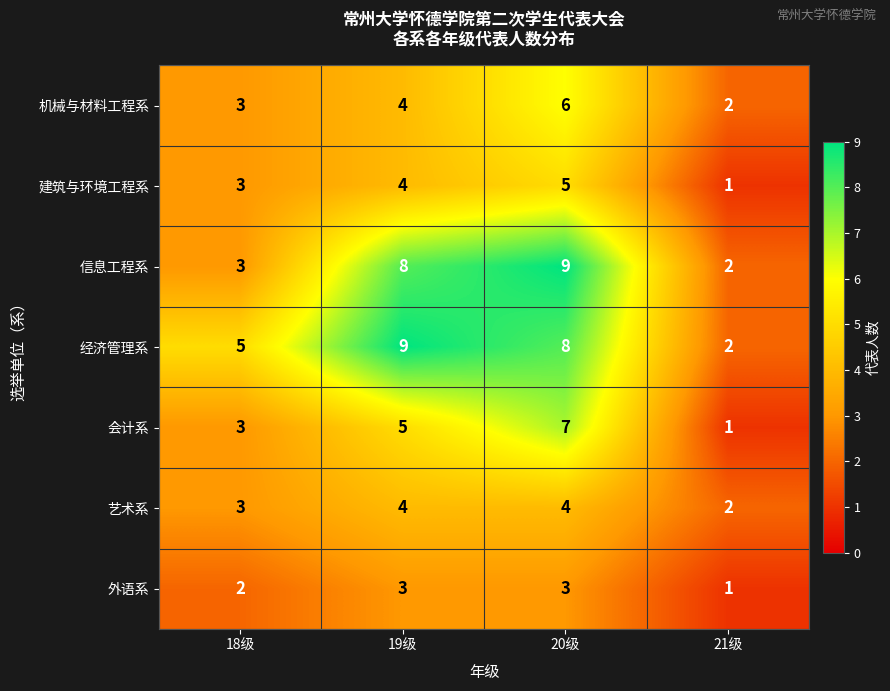

The 外语系 series shows 1 at 19级. True or false?

False